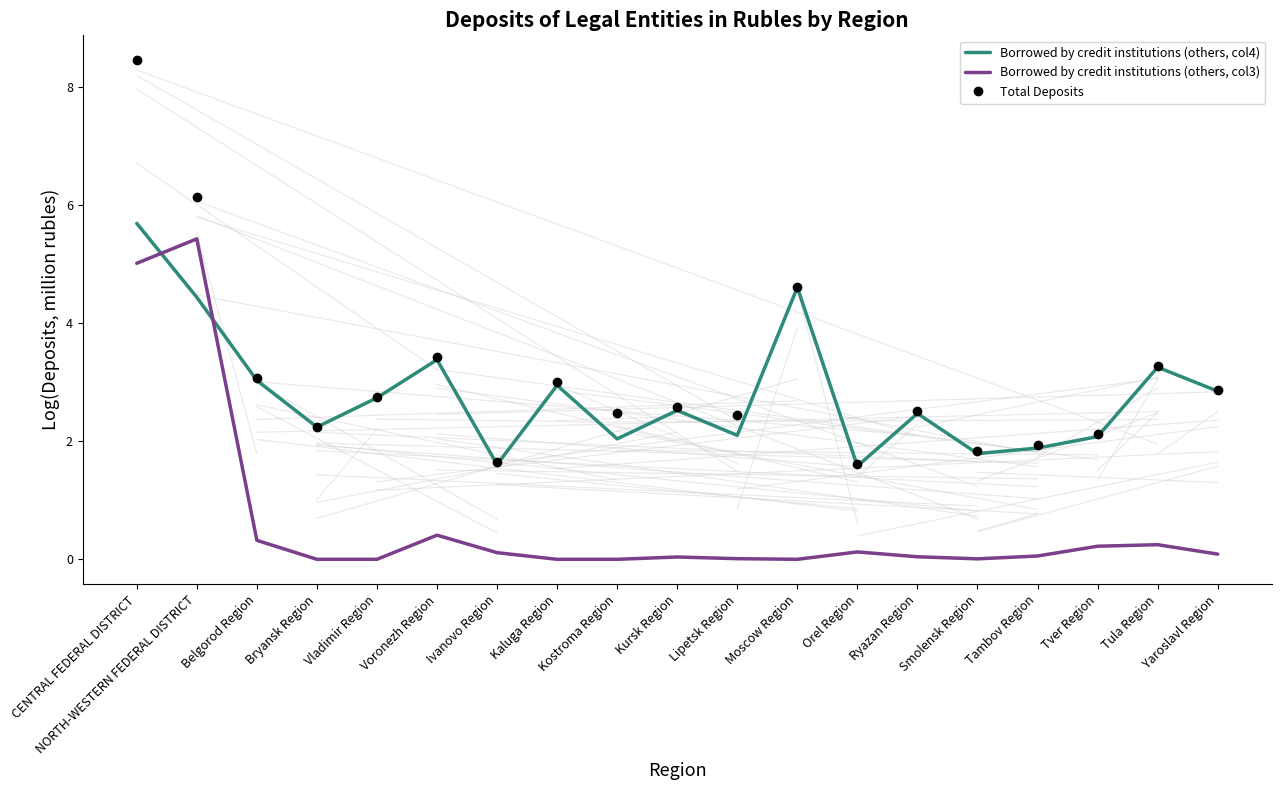

Rank the series by their maximum value, from lowest to highest.

Borrowed by credit institutions (others, col3), Borrowed by credit institutions (others, col4), Total Deposits